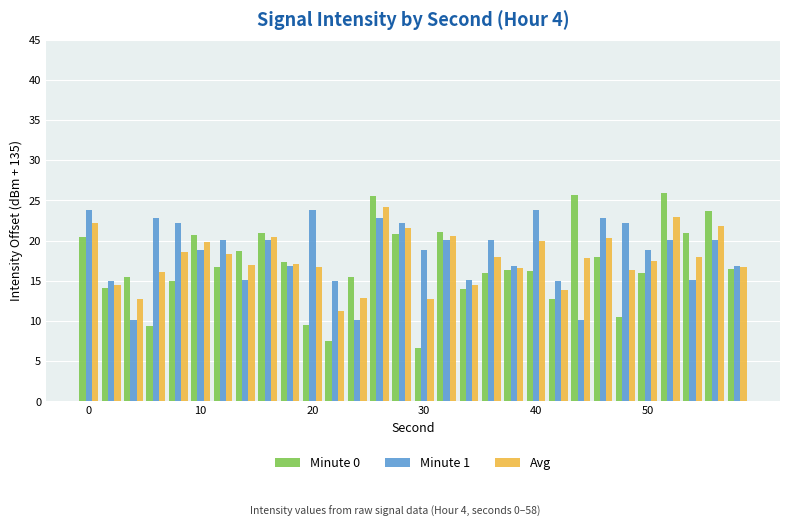

How many groups of bars are there?

30